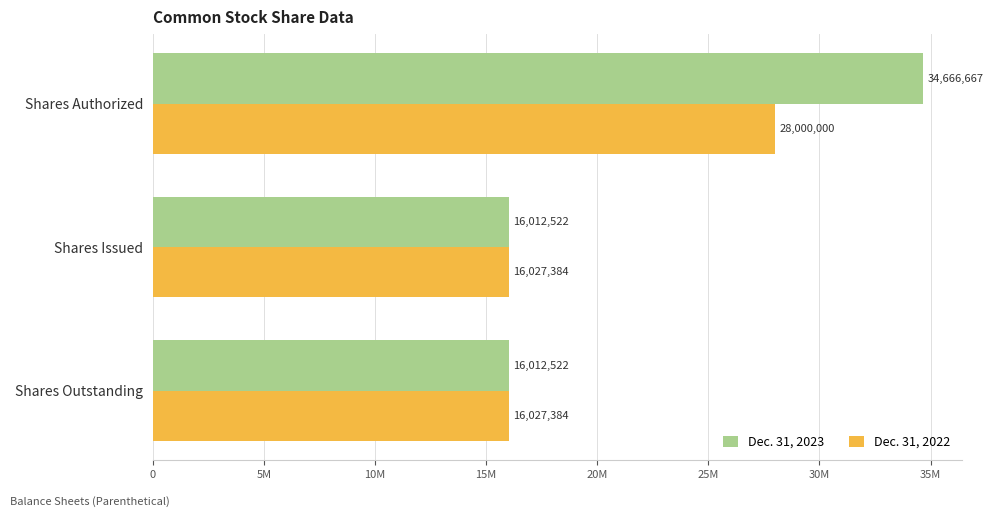

Rank the series by their average value, from highest to lowest.

Dec. 31, 2023, Dec. 31, 2022